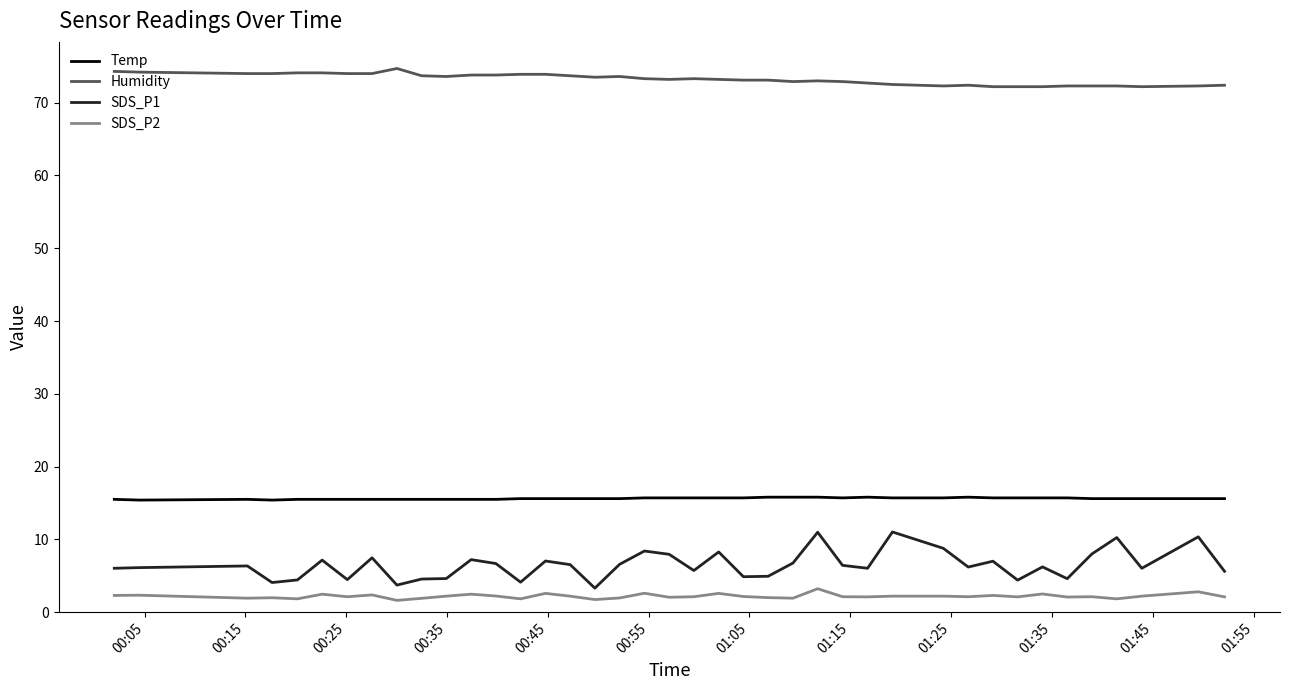

True or false: Humidity and SDS_P2 cross at least once.

False